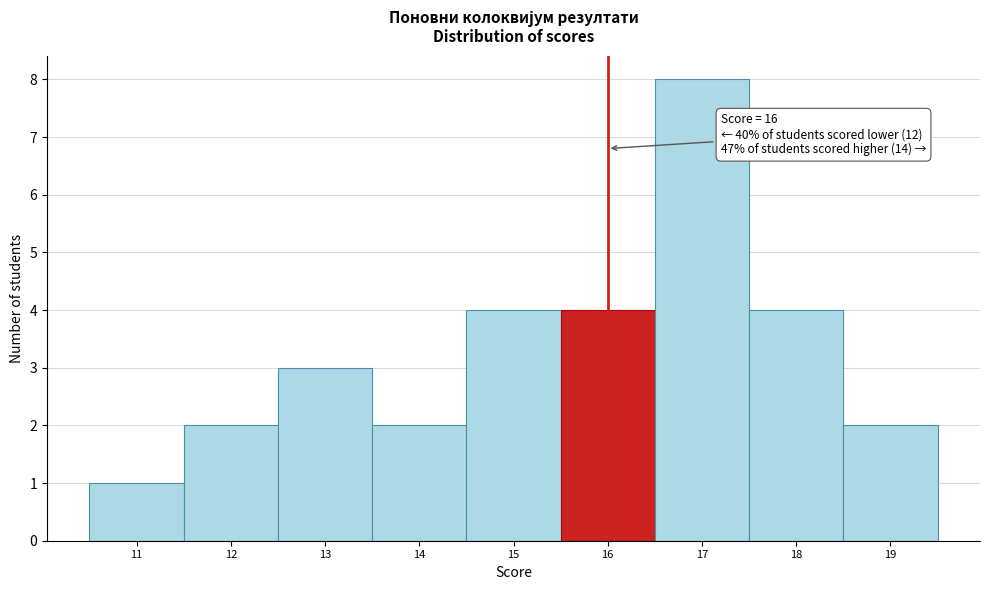

Over which range of the x-axis is the bar tallest?

16.5 to 17.5